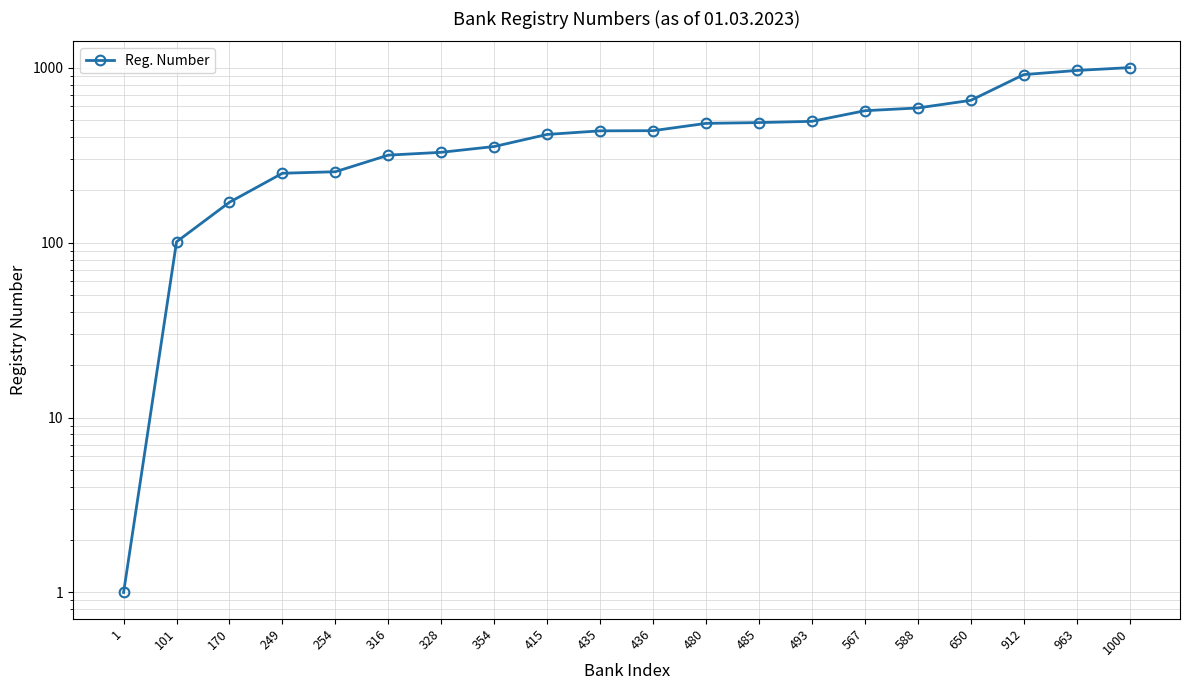

Rank the categories by value from highest to lowest.

1000, 963, 912, 650, 588, 567, 493, 485, 480, 436, 435, 415, 354, 328, 316, 254, 249, 170, 101, 1